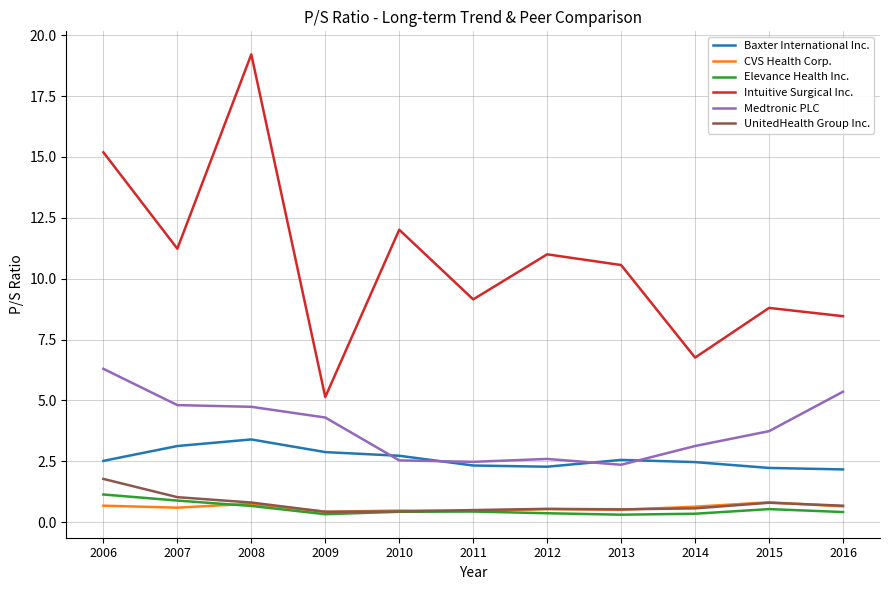

True or false: CVS Health Corp. and Baxter International Inc. intersect in this chart.

False